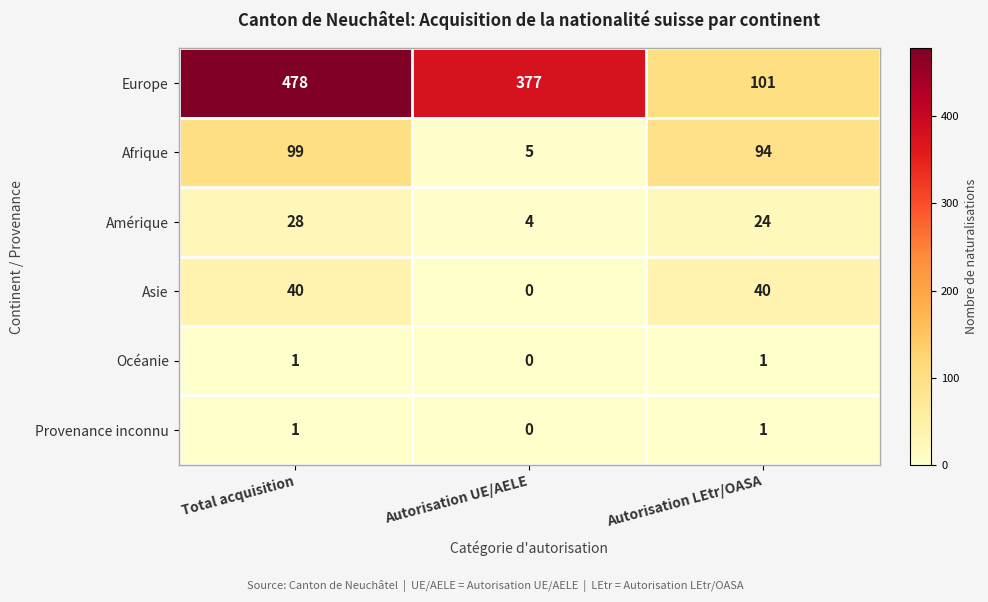

Is it true that Amérique equals 3 at Autorisation UE/AELE?

False